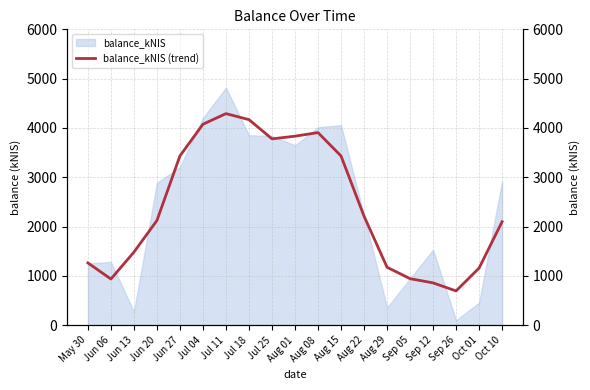

What is the average value?

2414.0